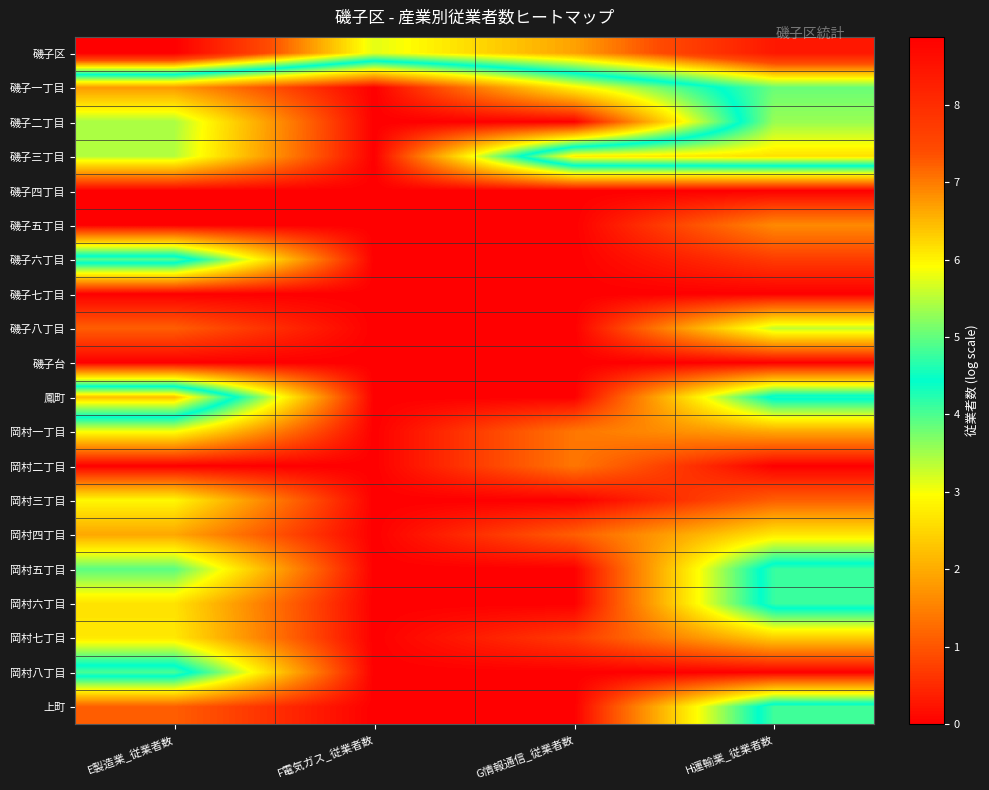

Reading left to right, what are all the values shown in this chart?

磯子区: E製造業_従業者数=8.9	F電気ガス_従業者数=5.8	G情報通信_従業者数=6.7	H運輸業_従業者数=8.4
磯子一丁目: E製造業_従業者数=1.8	F電気ガス_従業者数=0.0	G情報通信_従業者数=2.8	H運輸業_従業者数=5.0
磯子二丁目: E製造業_従業者数=3.5	F電気ガス_従業者数=0.0	G情報通信_従業者数=0.0	H運輸業_従業者数=5.3
磯子三丁目: E製造業_従業者数=3.4	F電気ガス_従業者数=0.0	G情報通信_従業者数=6.1	H運輸業_従業者数=6.2
磯子四丁目: E製造業_従業者数=0.0	F電気ガス_従業者数=0.0	G情報通信_従業者数=0.0	H運輸業_従業者数=0.0
磯子五丁目: E製造業_従業者数=0.0	F電気ガス_従業者数=0.0	G情報通信_従業者数=0.0	H運輸業_従業者数=1.6
磯子六丁目: E製造業_従業者数=4.9	F電気ガス_従業者数=0.0	G情報通信_従業者数=0.0	H運輸業_従業者数=0.7
磯子七丁目: E製造業_従業者数=0.0	F電気ガス_従業者数=0.0	G情報通信_従業者数=0.0	H運輸業_従業者数=0.0
磯子八丁目: E製造業_従業者数=1.1	F電気ガス_従業者数=0.0	G情報通信_従業者数=0.0	H運輸業_従業者数=3.3
磯子台: E製造業_従業者数=0.0	F電気ガス_従業者数=0.0	G情報通信_従業者数=0.0	H運輸業_従業者数=0.0
鳳町: E製造業_従業者数=6.4	F電気ガス_従業者数=0.0	G情報通信_従業者数=0.0	H運輸業_従業者数=4.6
岡村一丁目: E製造業_従業者数=3.0	F電気ガス_従業者数=0.0	G情報通信_従業者数=1.4	H運輸業_従業者数=1.9
岡村二丁目: E製造業_従業者数=0.0	F電気ガス_従業者数=0.0	G情報通信_従業者数=1.4	H運輸業_従業者数=0.0
岡村三丁目: E製造業_従業者数=2.9	F電気ガス_従業者数=0.0	G情報通信_従業者数=0.0	H運輸業_従業者数=1.1
岡村四丁目: E製造業_従業者数=1.9	F電気ガス_従業者数=0.0	G情報通信_従業者数=1.1	H運輸業_従業者数=2.7
岡村五丁目: E製造業_従業者数=3.9	F電気ガス_従業者数=0.0	G情報通信_従業者数=0.0	H運輸業_従業者数=4.8
岡村六丁目: E製造業_従業者数=2.6	F電気ガス_従業者数=0.0	G情報通信_従業者数=0.0	H運輸業_従業者数=4.8
岡村七丁目: E製造業_従業者数=2.7	F電気ガス_従業者数=0.0	G情報通信_従業者数=0.7	H運輸業_従業者数=2.4
岡村八丁目: E製造業_従業者数=4.9	F電気ガス_従業者数=0.0	G情報通信_従業者数=0.0	H運輸業_従業者数=0.0
上町: E製造業_従業者数=1.1	F電気ガス_従業者数=0.0	G情報通信_従業者数=0.0	H運輸業_従業者数=4.8